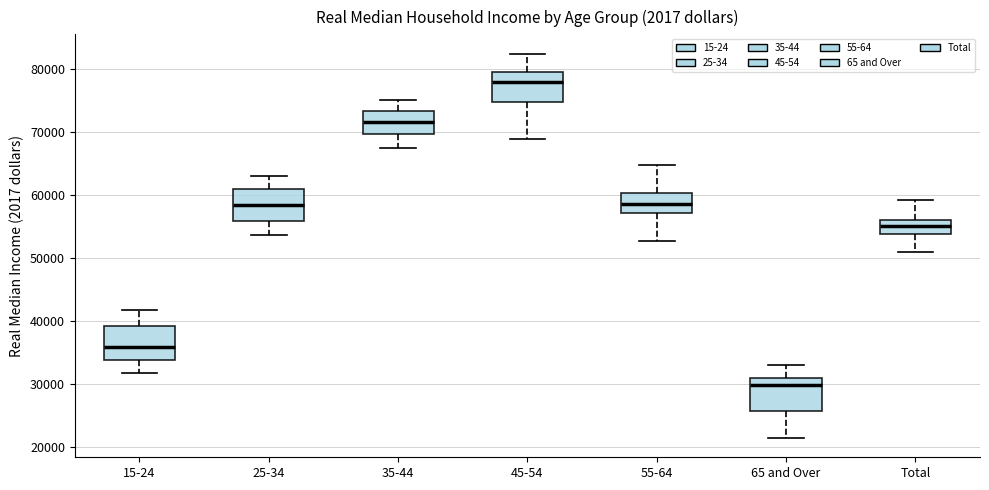

Which box's median line is the lowest?

65 and Over